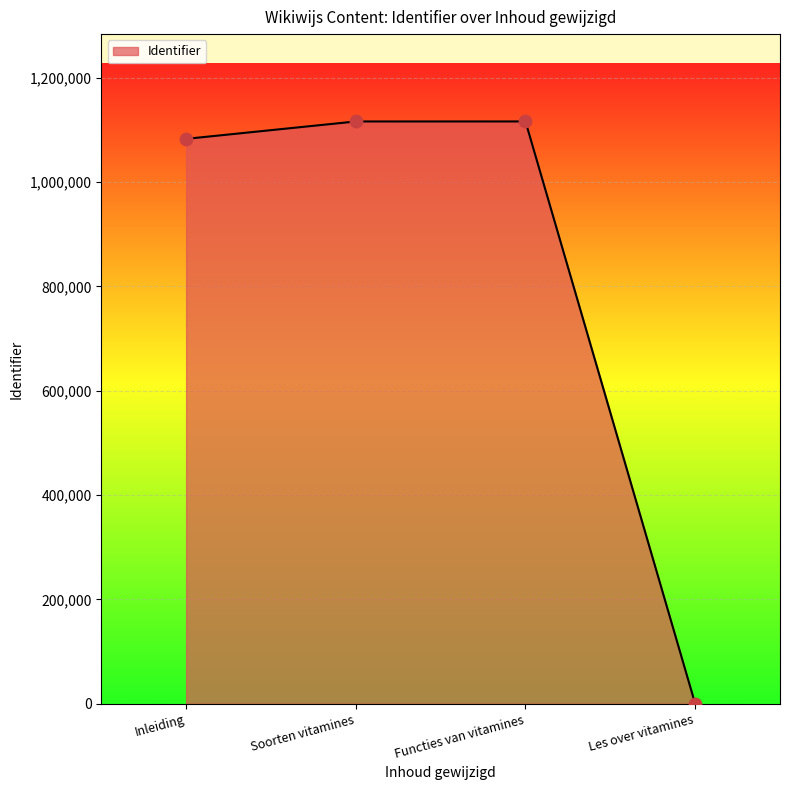

What is the ratio of the value at Soorten vitamines to the value at Inleiding?

1.0